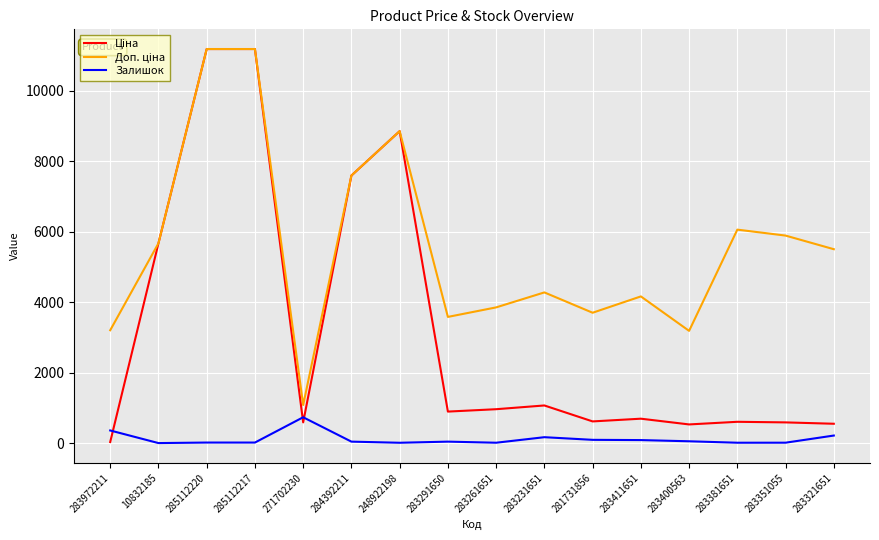

What is the maximum value shown in the chart?

11188.2